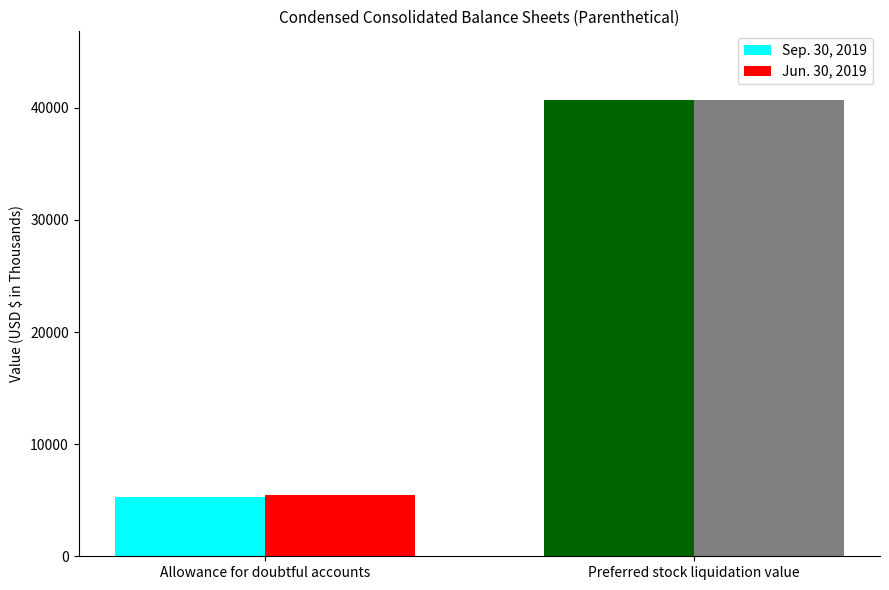

Rank the series by their average value, from highest to lowest.

Jun. 30, 2019, Sep. 30, 2019